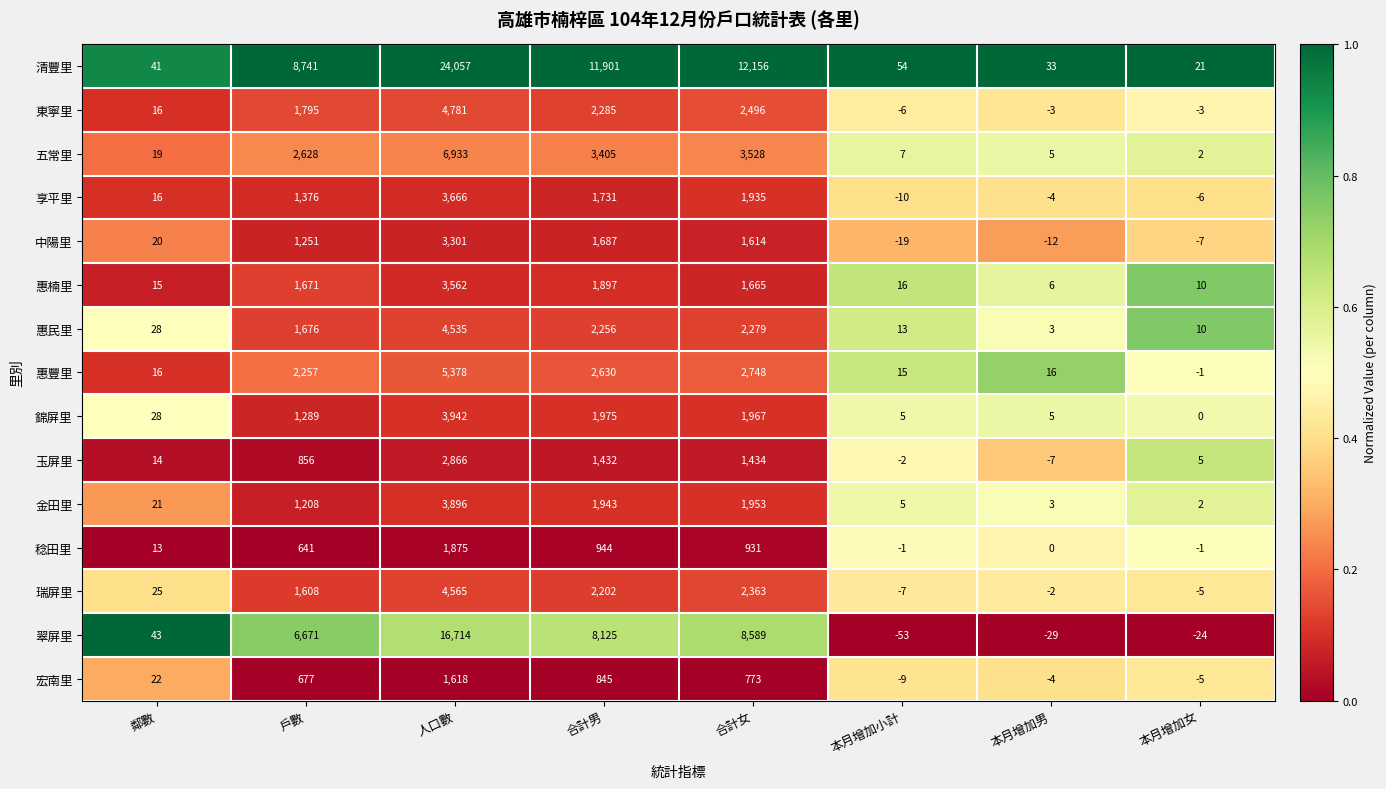

Which series has the largest total across all categories?

清豐里